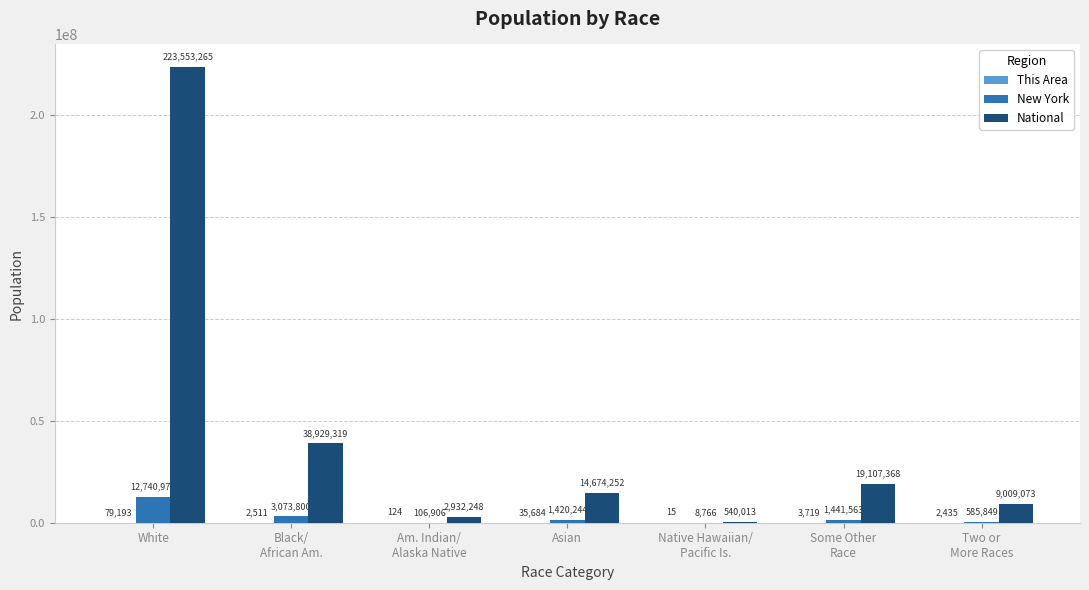

Are the bars horizontal?

No